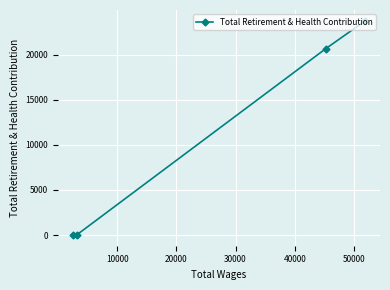

Count the values in the range 0 to 23765.

4